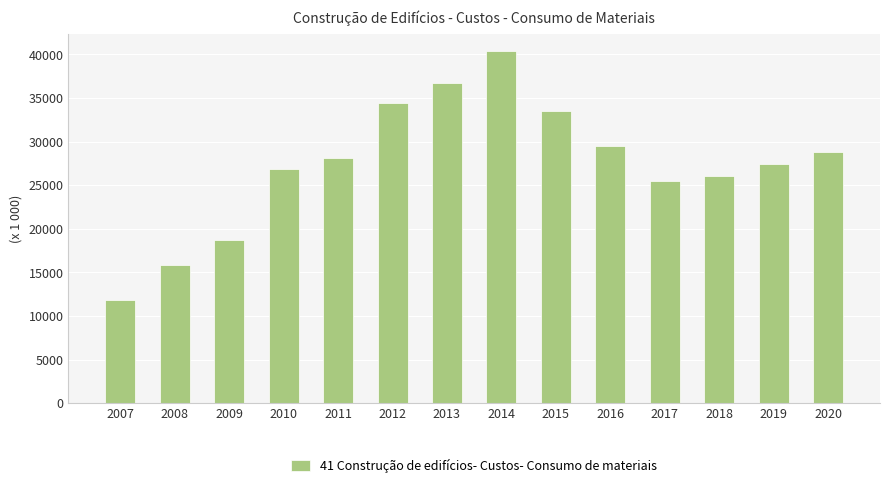

True or false: the data shows 49850.3 at 2020.

False